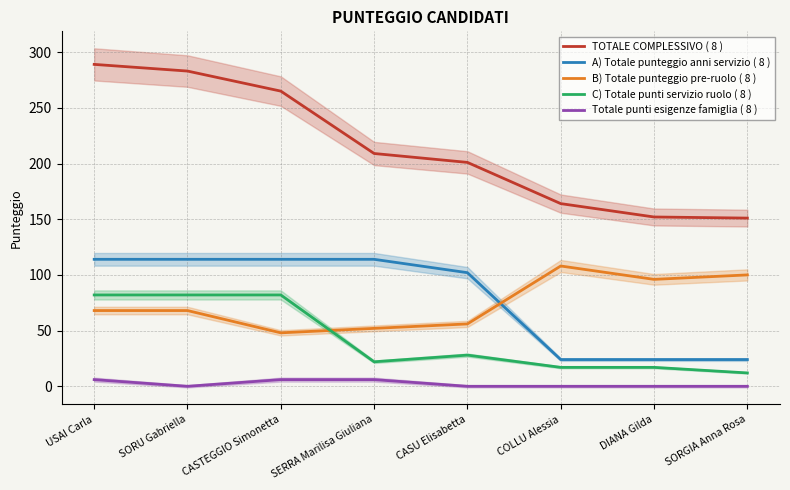

What is the difference between the maximum and minimum values in the C) Totale punti servizio ruolo ( 8 ) series?

70